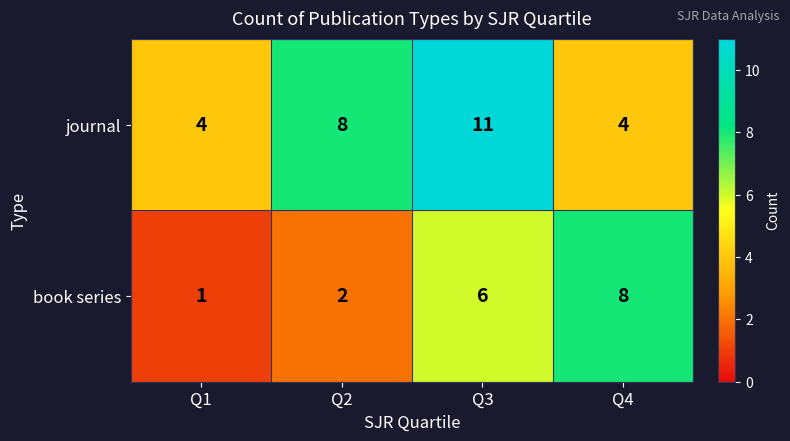

What is the sum of the book series values at Q3 and Q4?

14